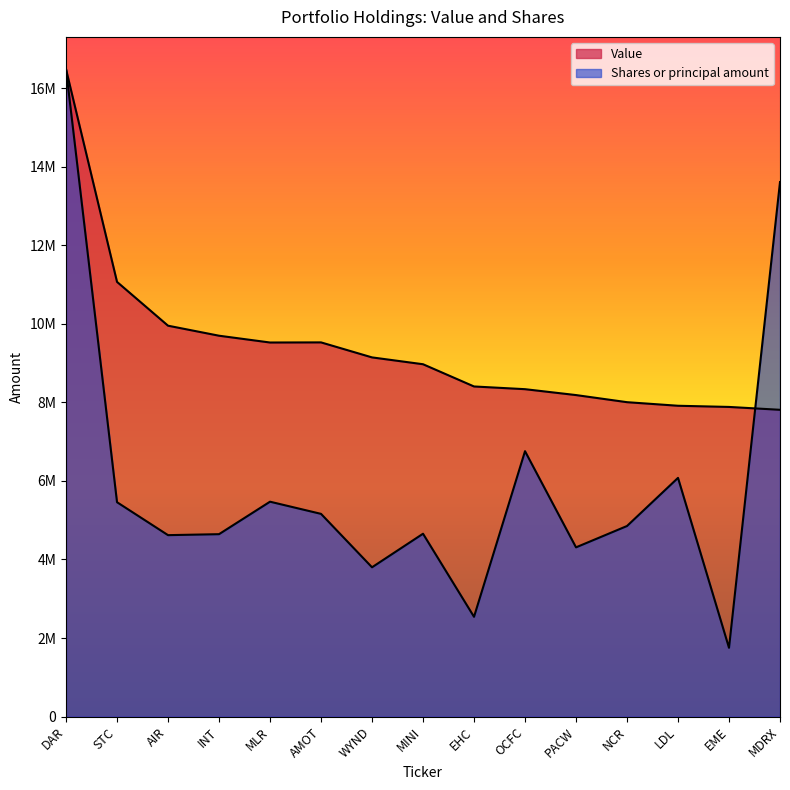

Where is the first local minimum for Shares or principal amount?

AIR